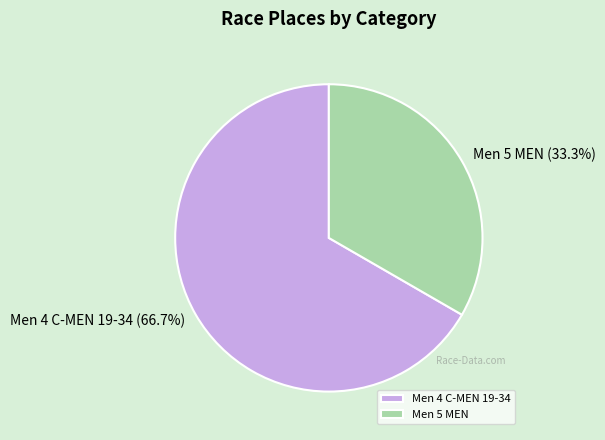

Is it true that Men 4 C-MEN 19-34 is 74% of the pie?

False